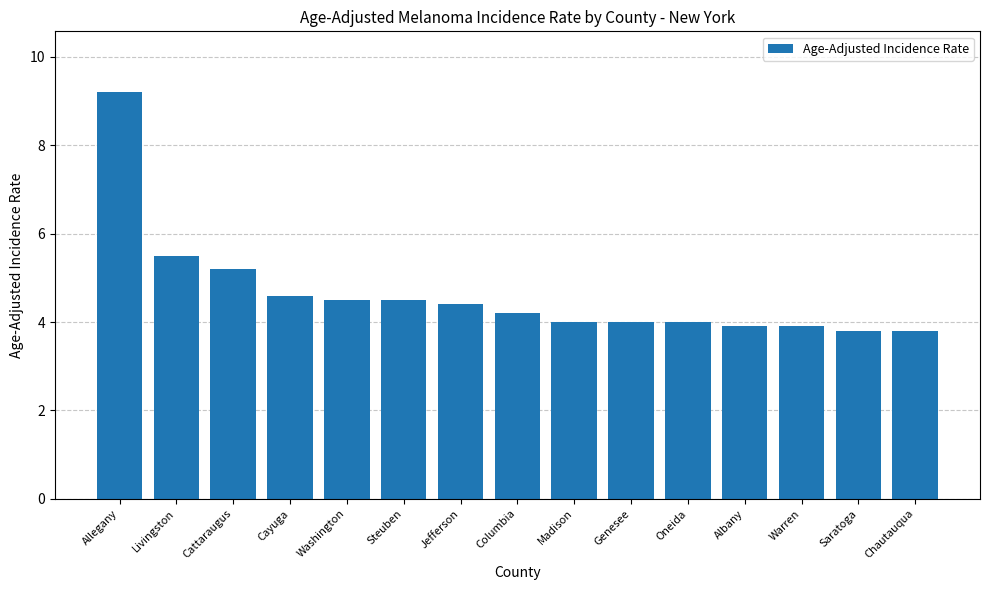

Read the value at Allegany.

9.2